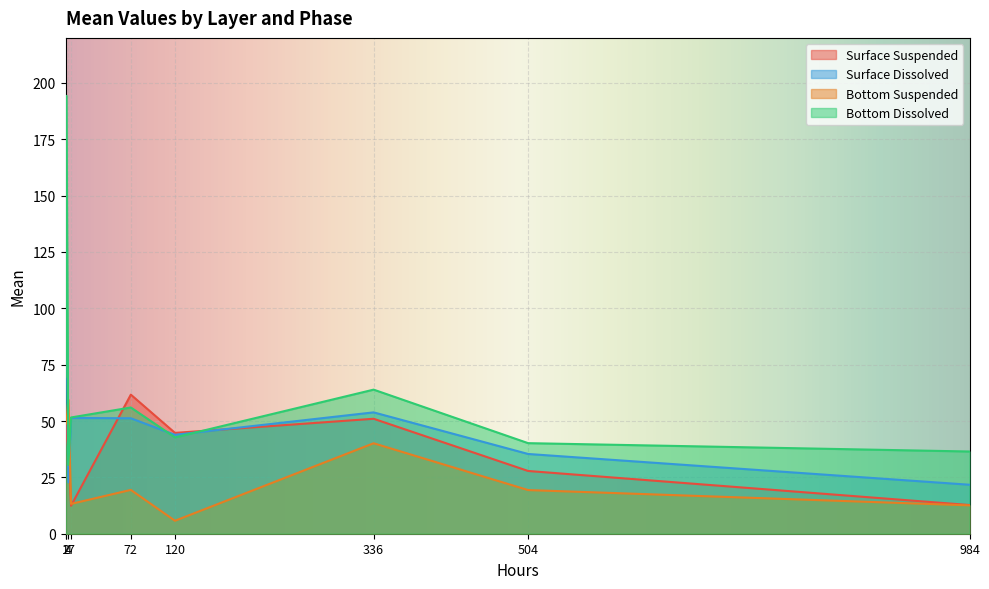

What are all the series names shown in the legend?

Surface Suspended, Surface Dissolved, Bottom Suspended, Bottom Dissolved